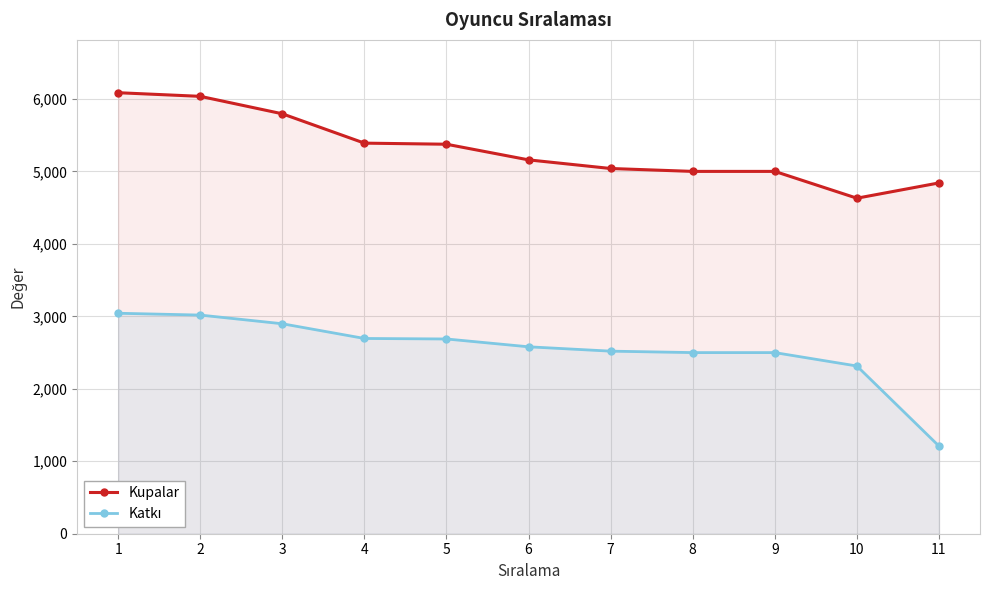

Where is Katkı nearest to the value 2126?

10